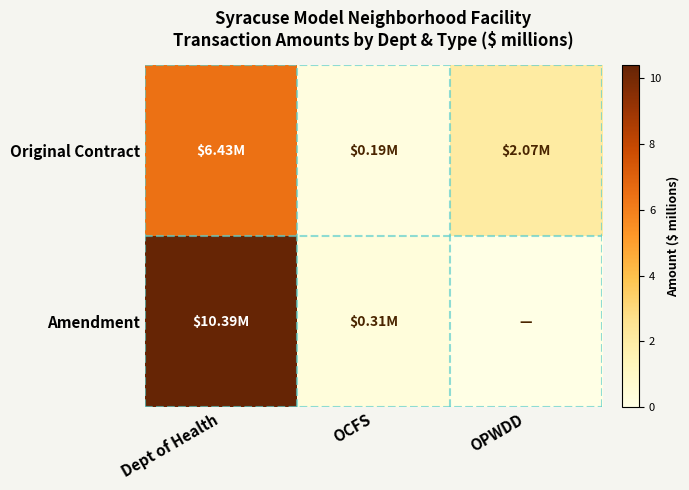

Count the number of categories in the chart.

3